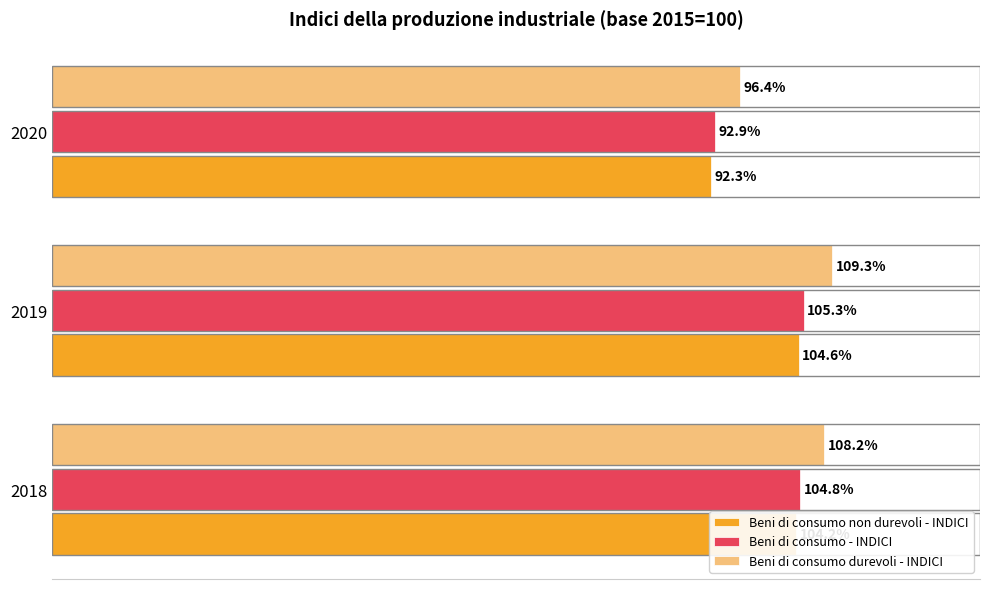

Is the value of Beni di consumo - INDICI at 2019 greater than the value of Beni di consumo durevoli - INDICI at 2019?

No